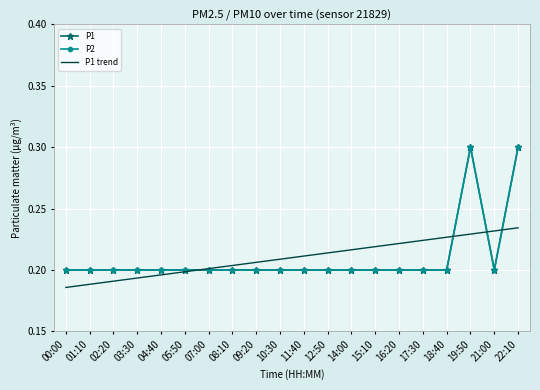

What is the approximate value of P2 at 04:40?

0.2